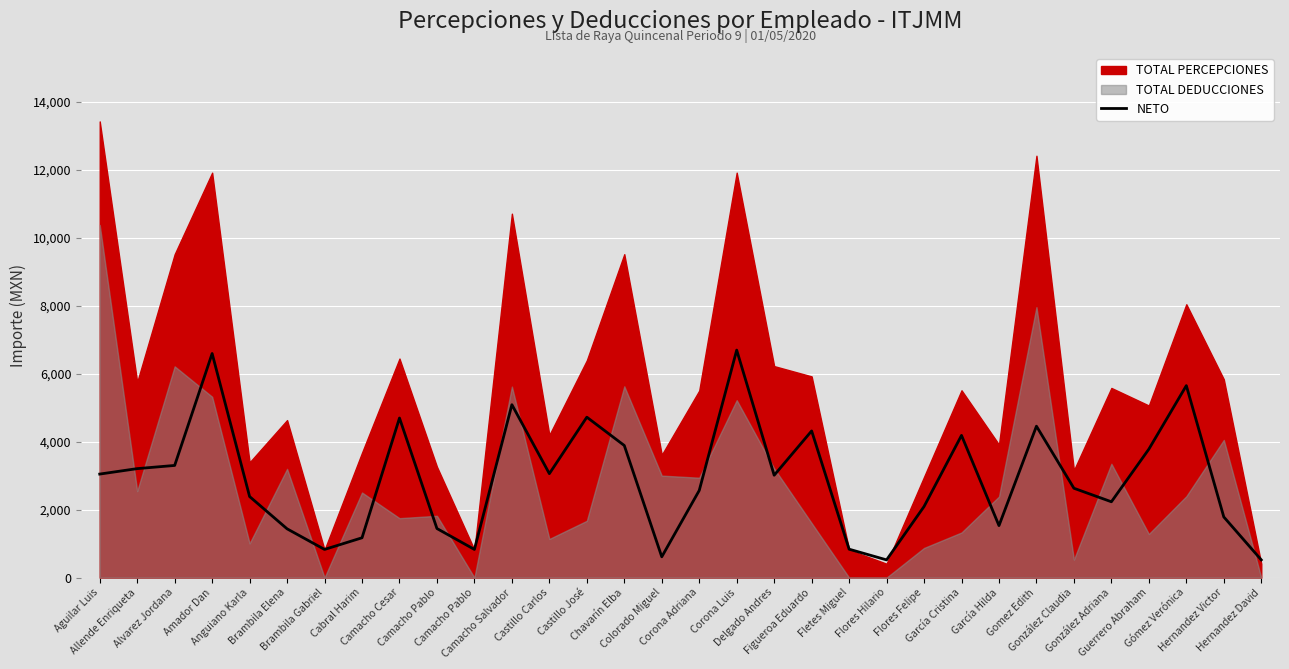

Count the number of categories in the chart.

32